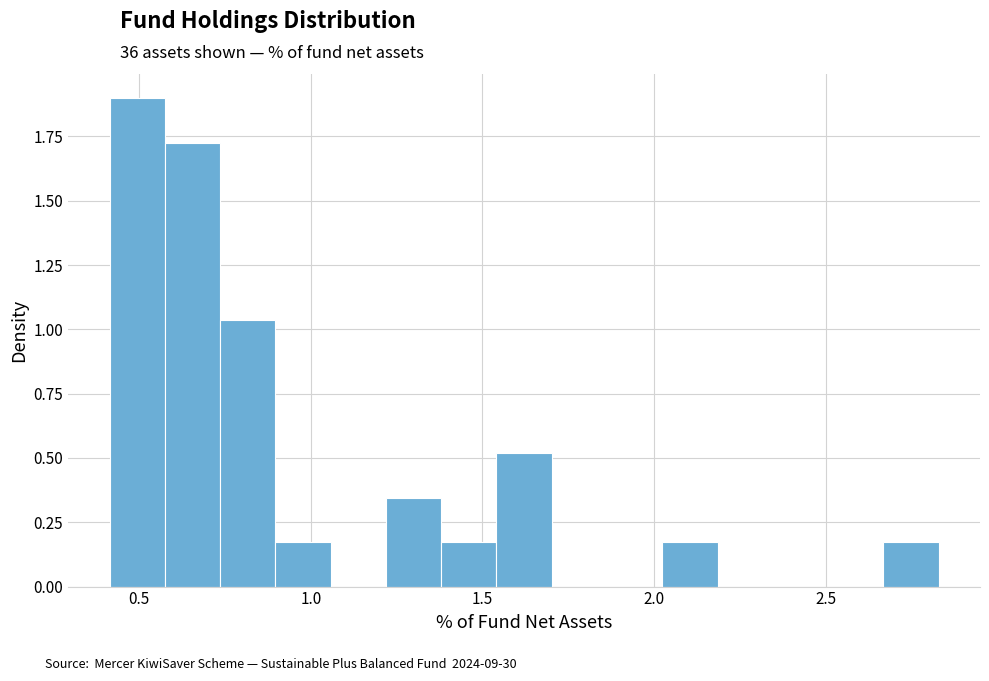

Around what value on the x-axis is the tallest bar? Give the approximate position of its centre, as read against the axis.

0.50